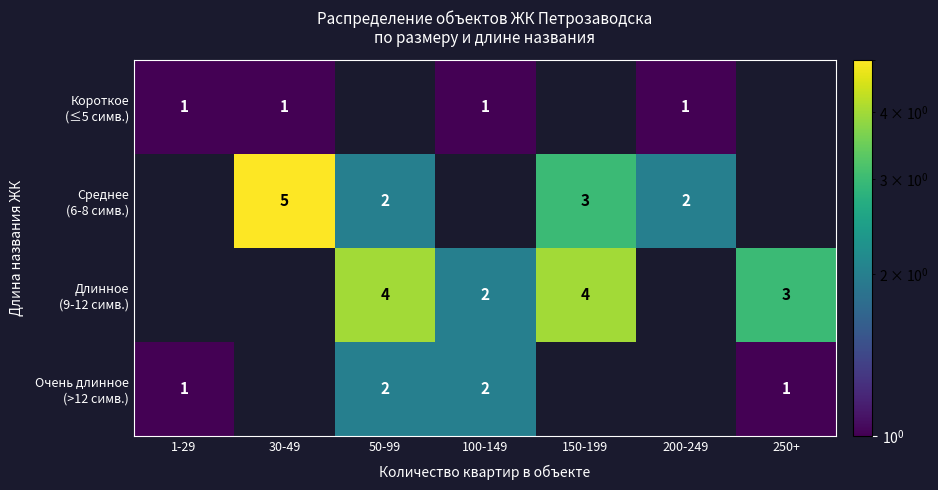

True or false: Среднее (6-8 симв.) has a value of 2 at 1-29.

False